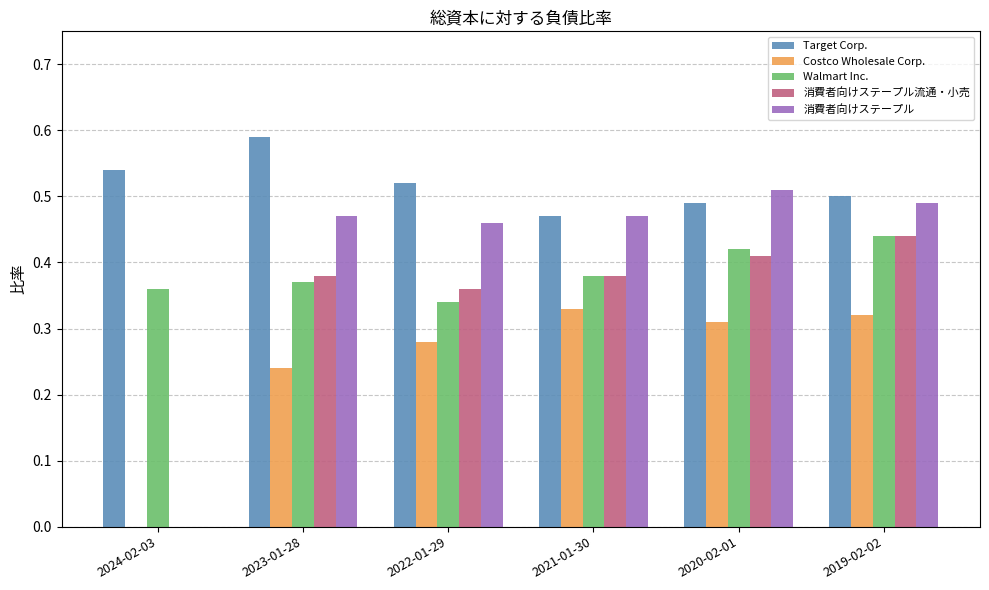

What is the sum of all 消費者向けステープル values?

2.4